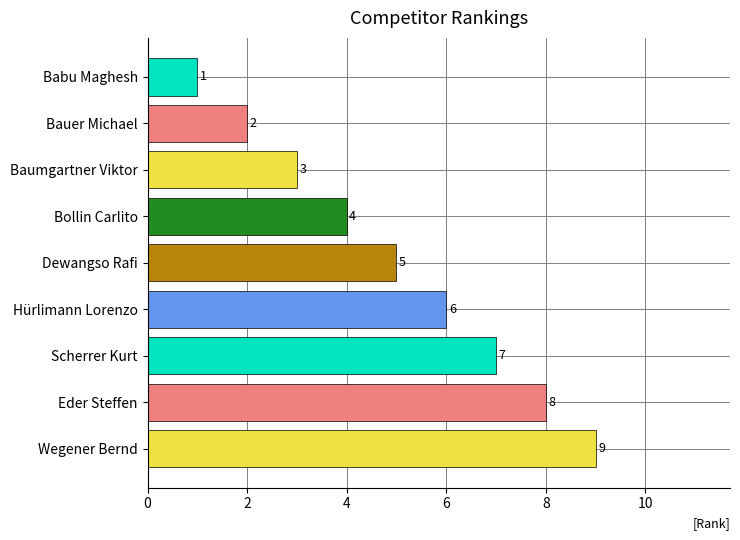

Is it true that the value at Bauer Michael is 1?

False